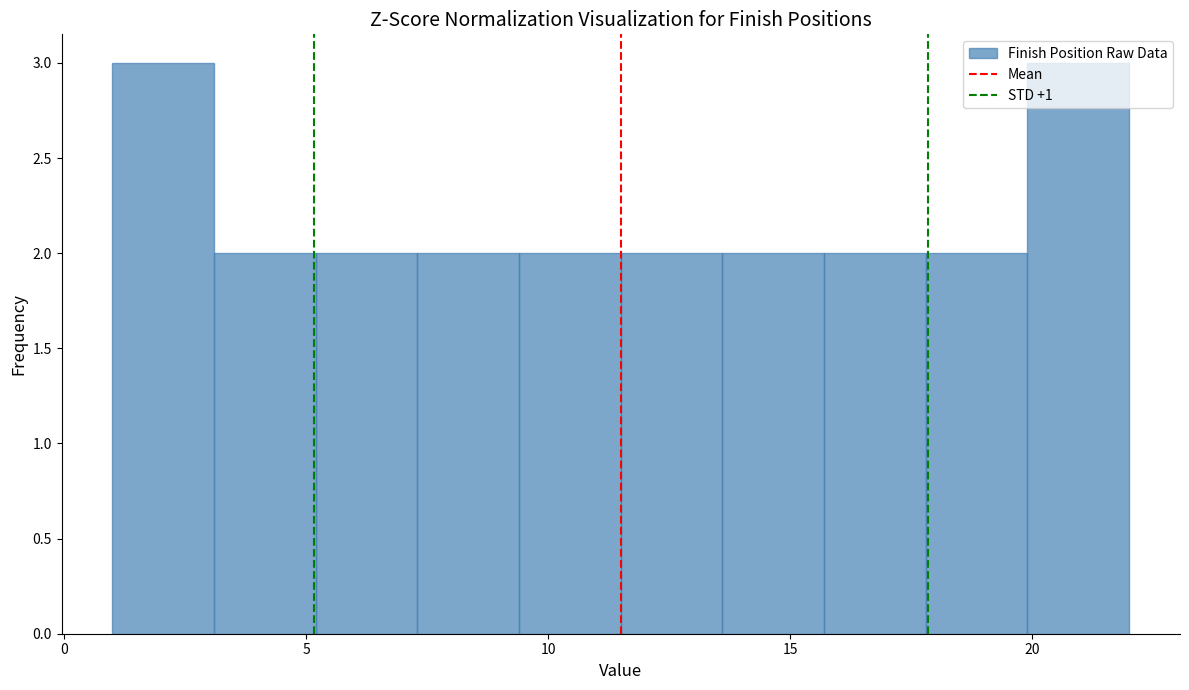

How tall is the bar that spans 3.1 to 5.2 on the x-axis? Neither the bar edges nor the heights are printed on the chart, so give them approximately, as read against the axes.

2